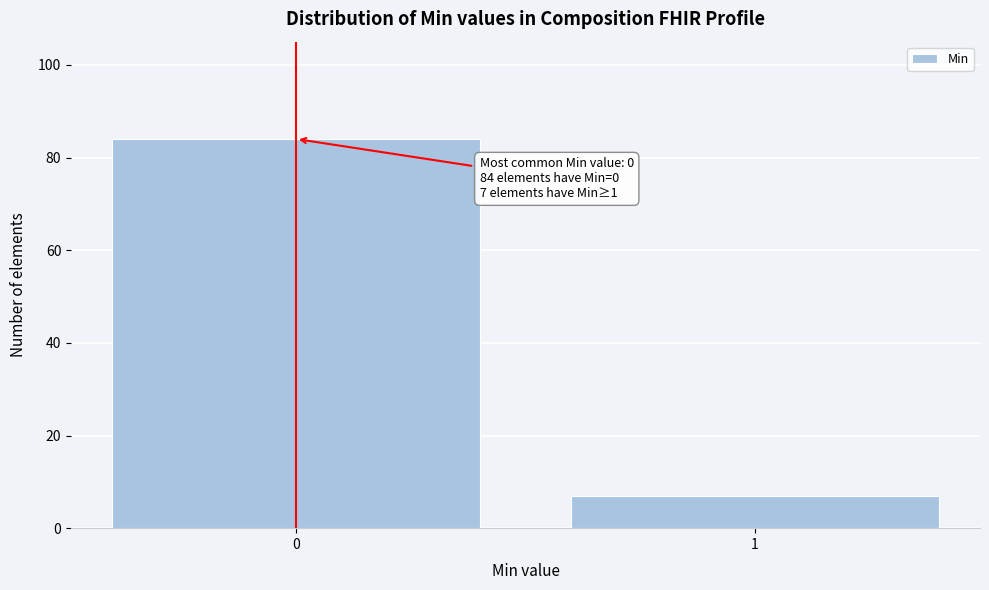

Reading left to right, list all the values displayed in this chart.

0=84	1=7